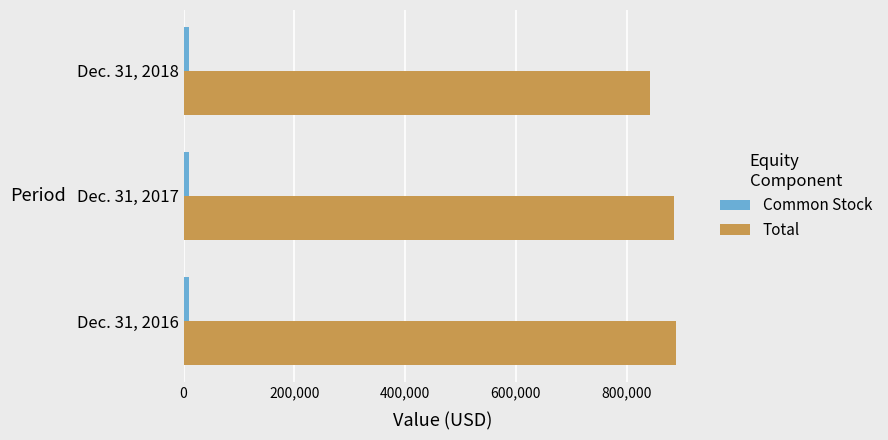

What is the maximum value shown in the chart?

889716